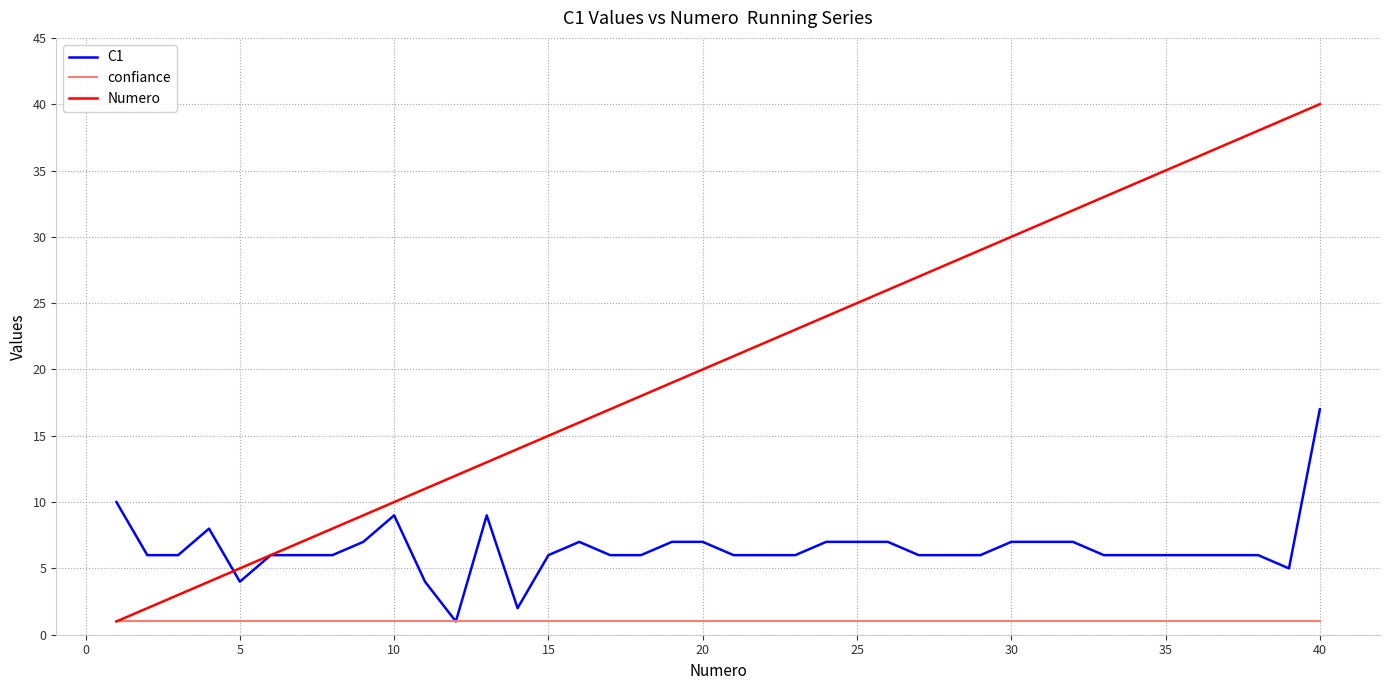

True or false: Numero and C1 intersect in this chart.

True